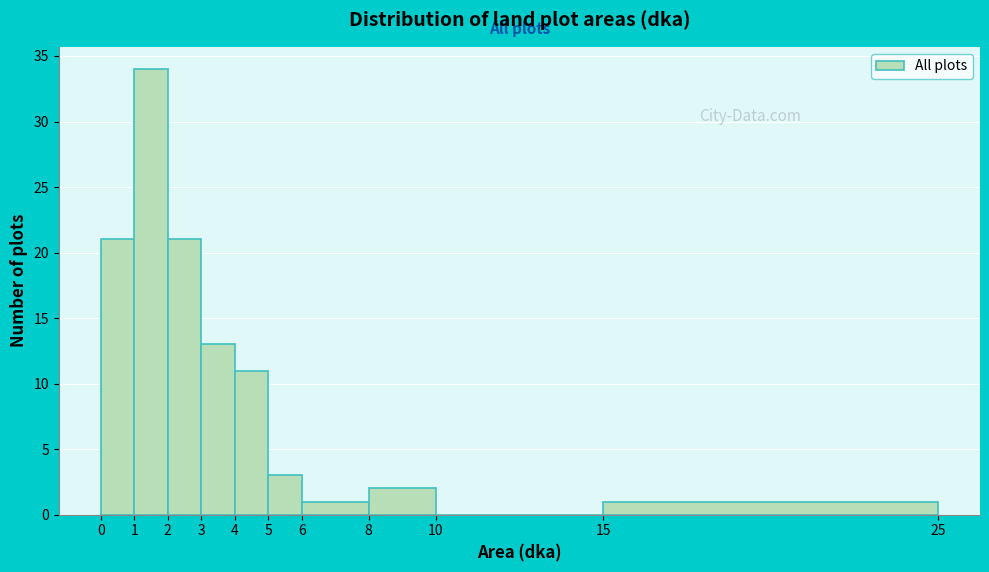

Which range on the x-axis has the tallest bar?

1 to 2